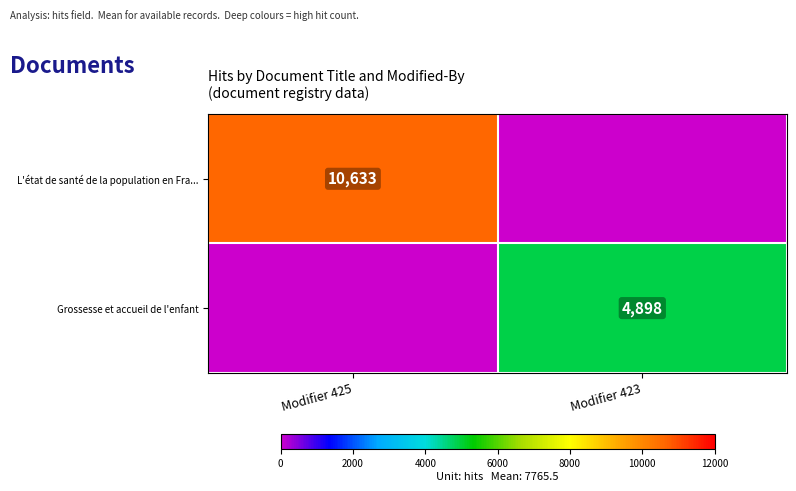

How many distinct data groups are displayed?

2